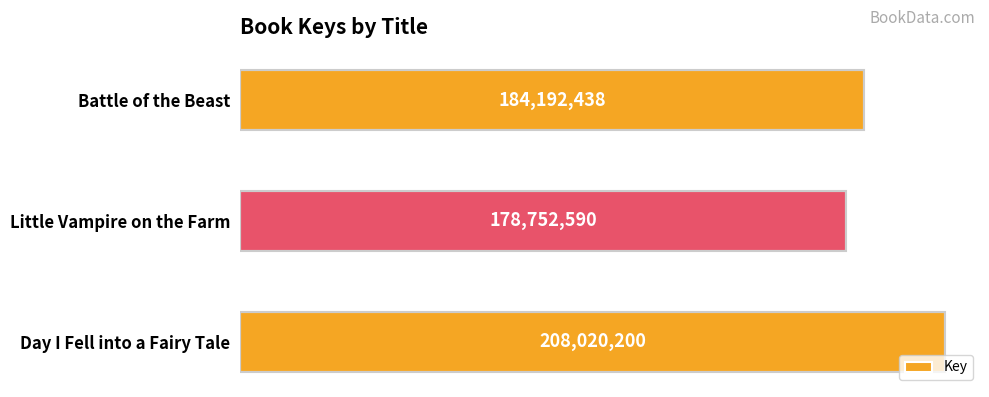

Does the chart contain any negative values?

No